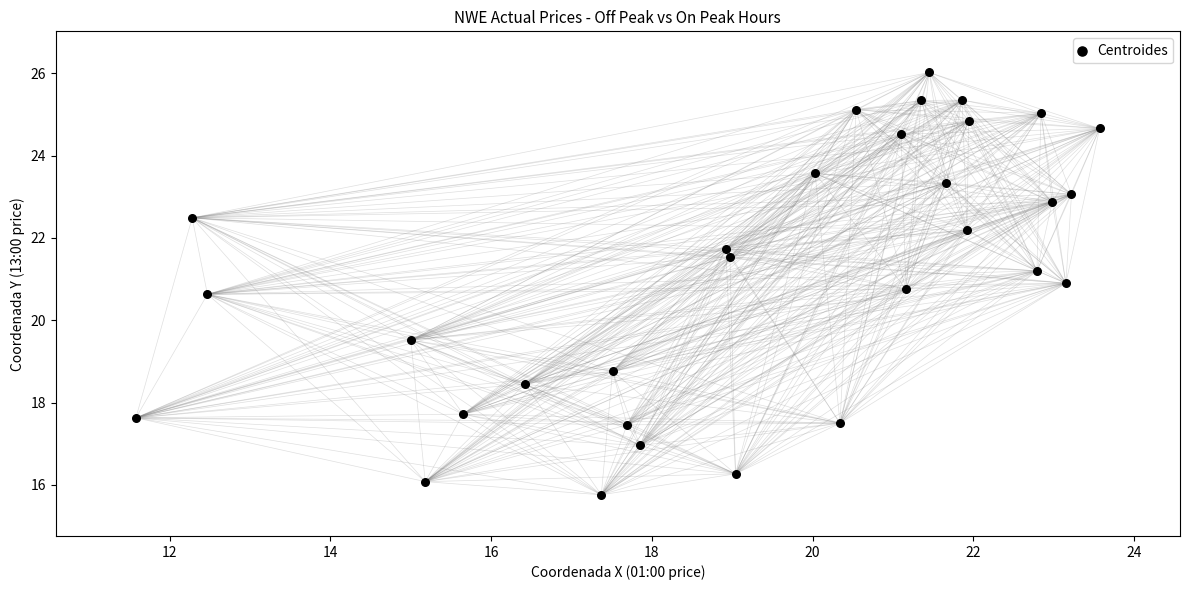

What Y value in the scatter plot is closest to 20?

19.5